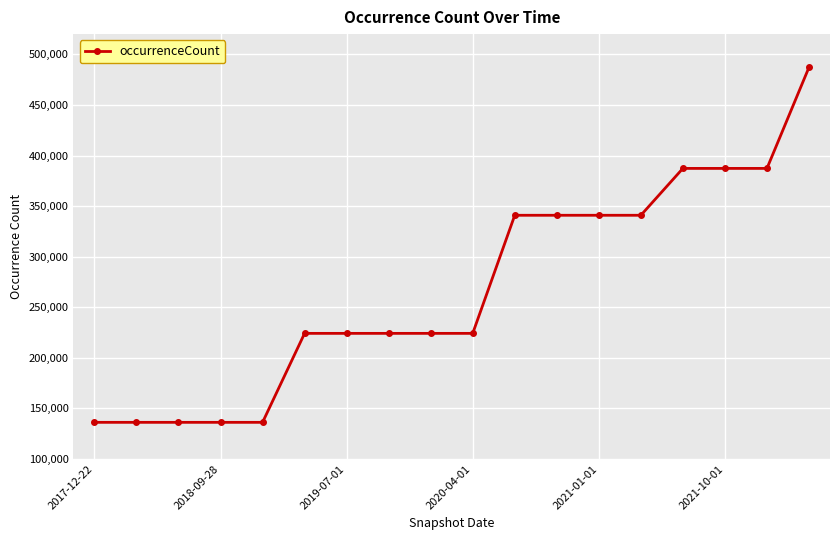

Count the number of categories in the chart.

18